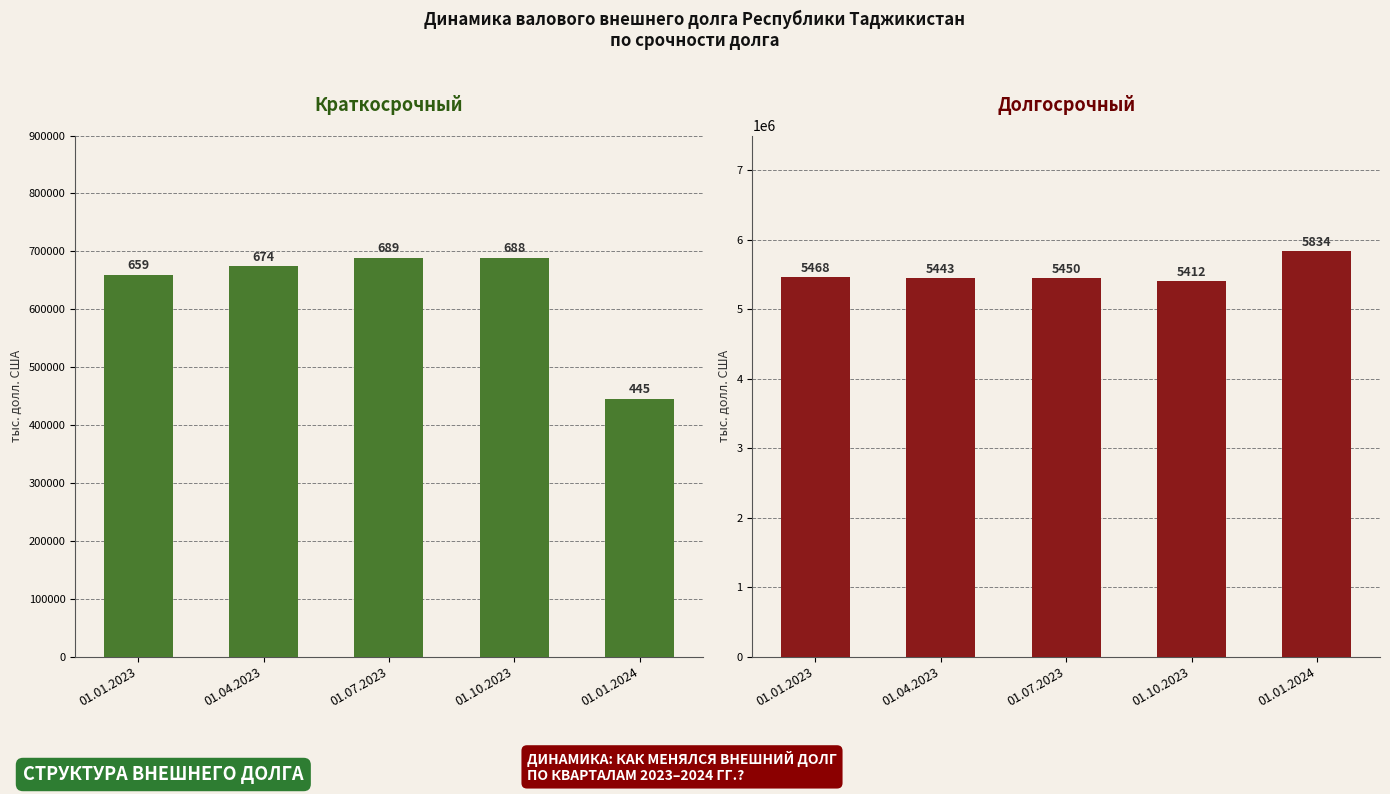

True or false: Краткосрочный has a value of 688009.1 at 01.10.2023.

True